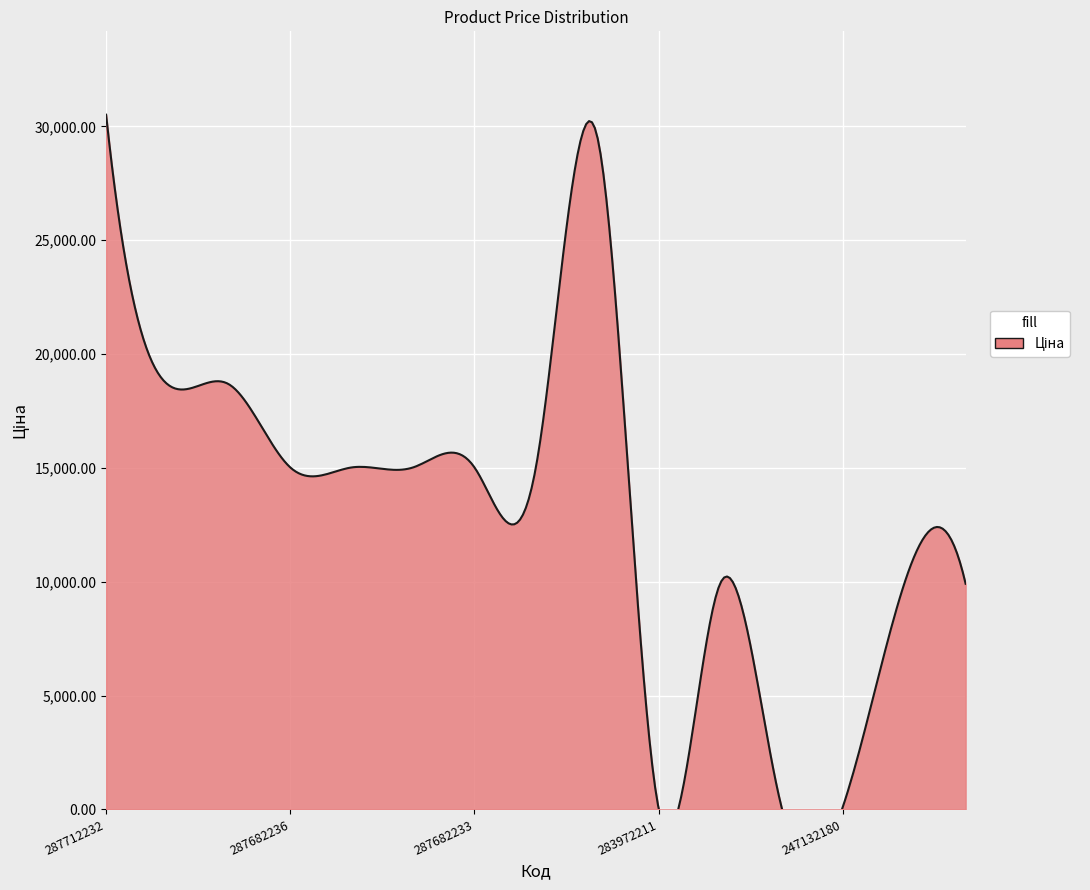

What is the sum of the values at 287682236 and 287682231?

30038.4